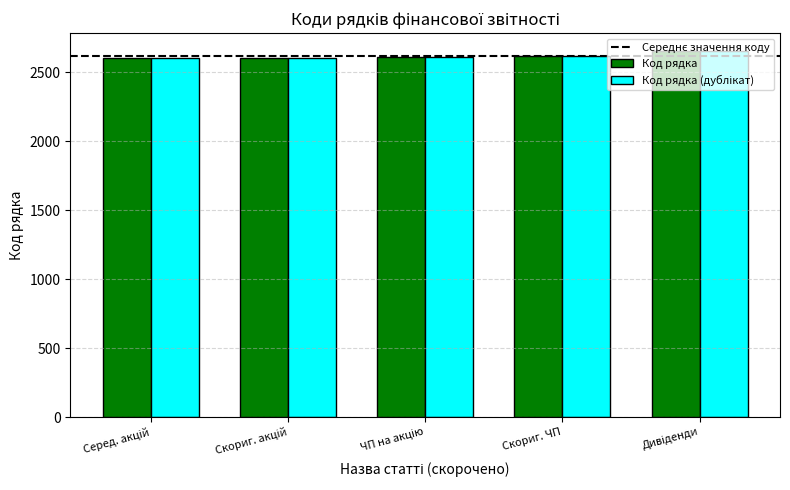

What is the sum of all Код рядка values?

13080